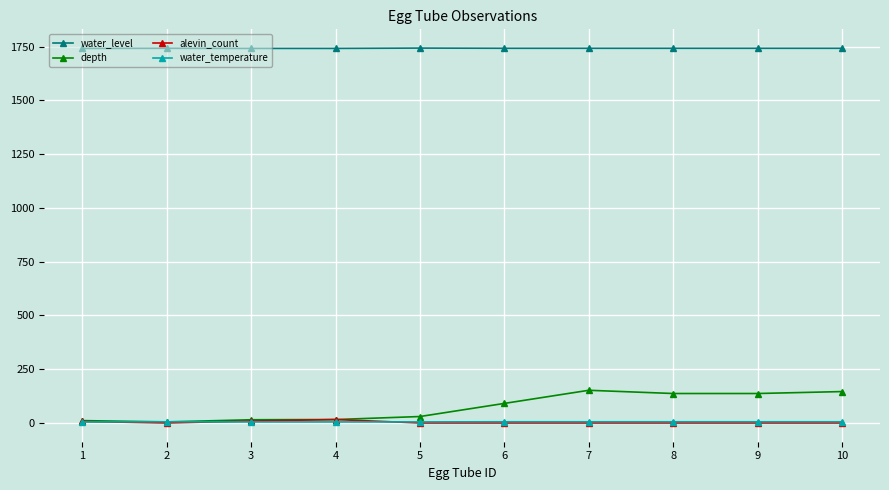

How many lines are shown in the chart?

4